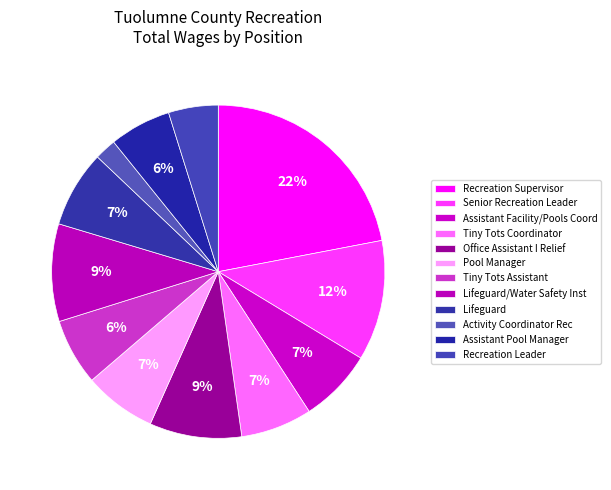

How many segments does this pie chart have?

12